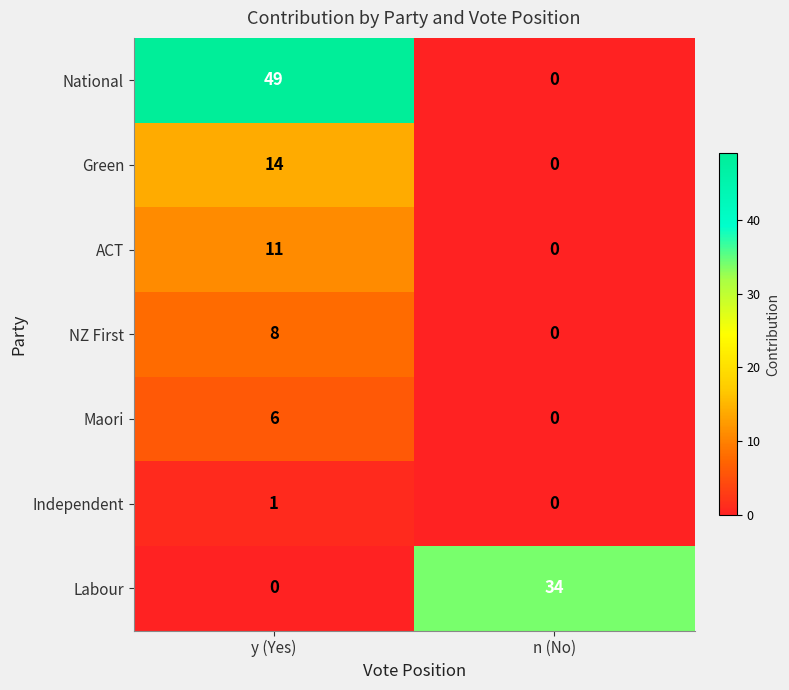

True or false: Maori has a value of 6 at y (Yes).

True